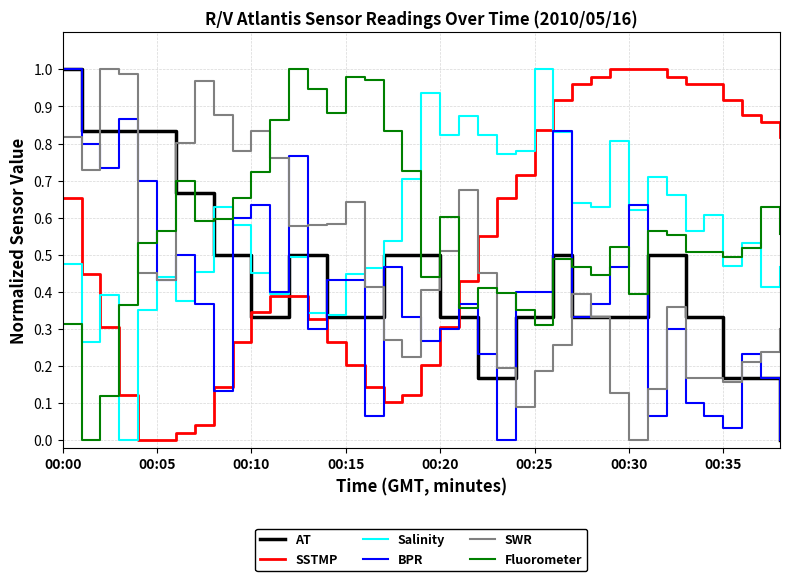

True or false: Fluorometer and SSTMP intersect in this chart.

True